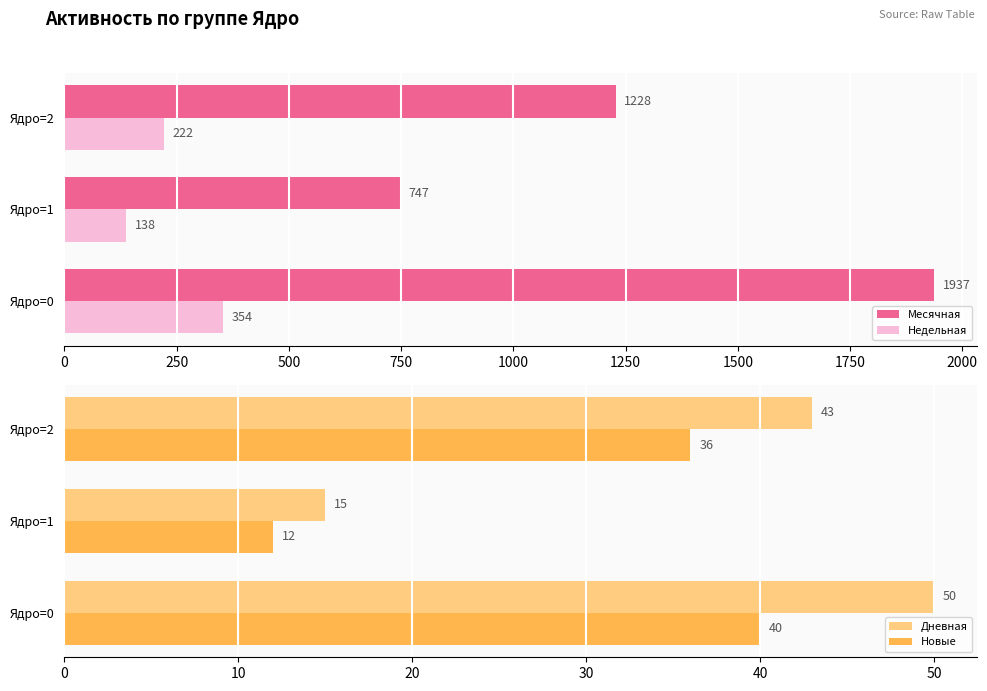

At which label does Месячная reach its minimum?

Ядро=1